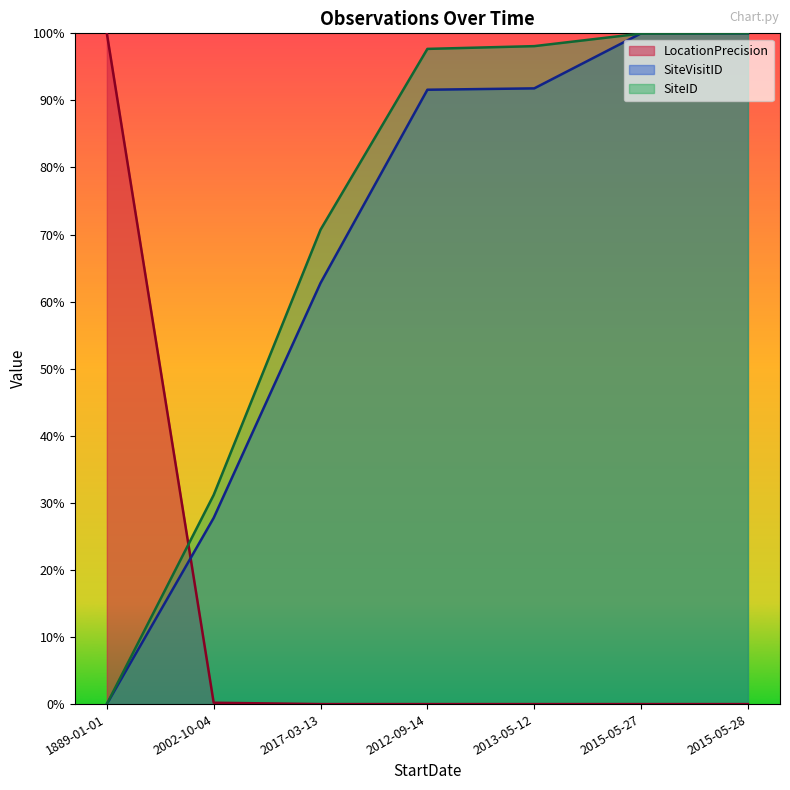

Does the chart display data point markers on the line(s)?

No